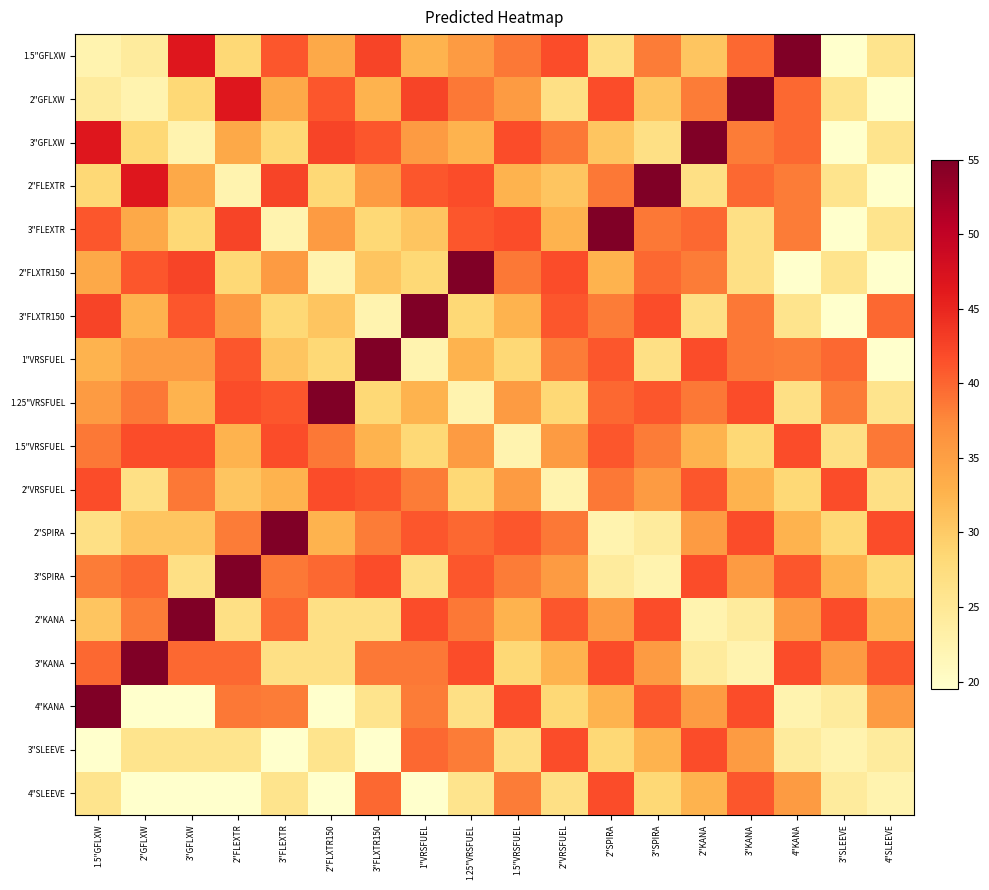

What is the total value across all series at 4"KANA?

625.3